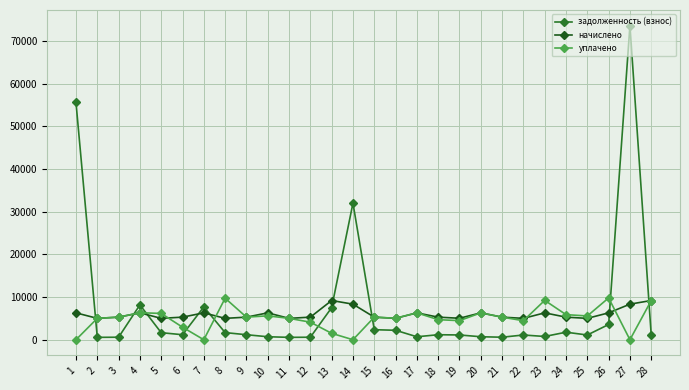

What is the difference between the maximum and second lowest values in the уплачено series?

9800.0